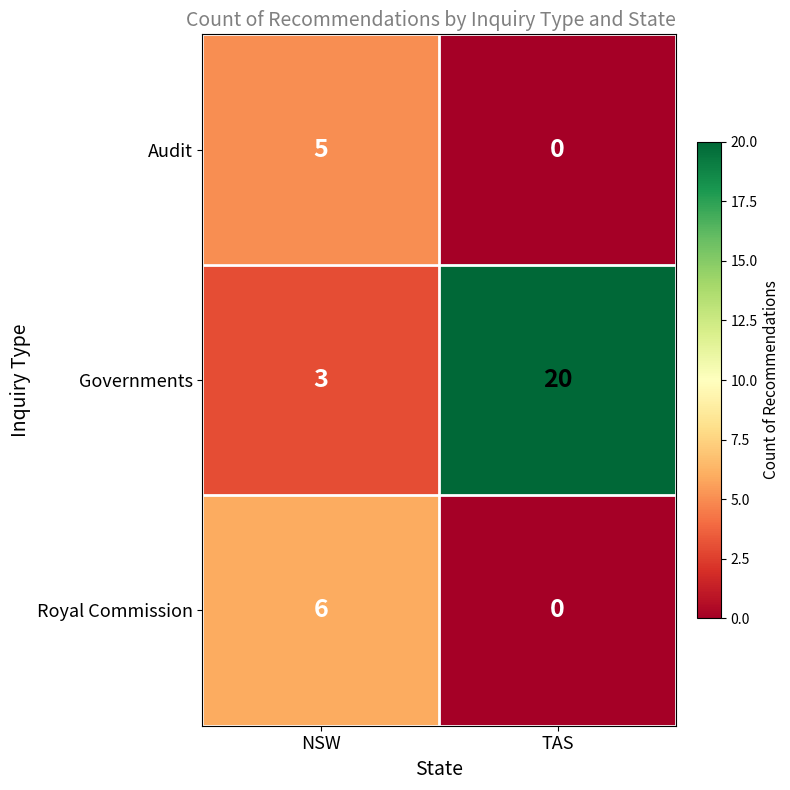

At which category is the sum across all series the highest?

TAS